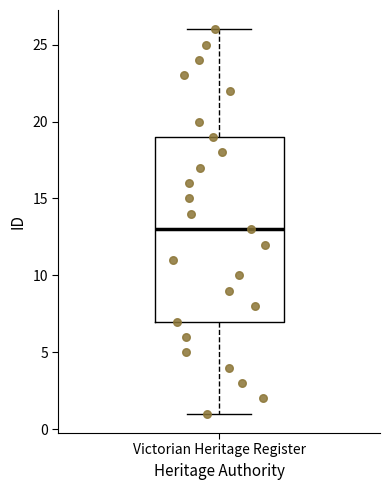

Where does the lower whisker of the box for Victorian Heritage Register end on the y-axis? The values are not printed on the chart, so give them approximately, as read against the axis.

1